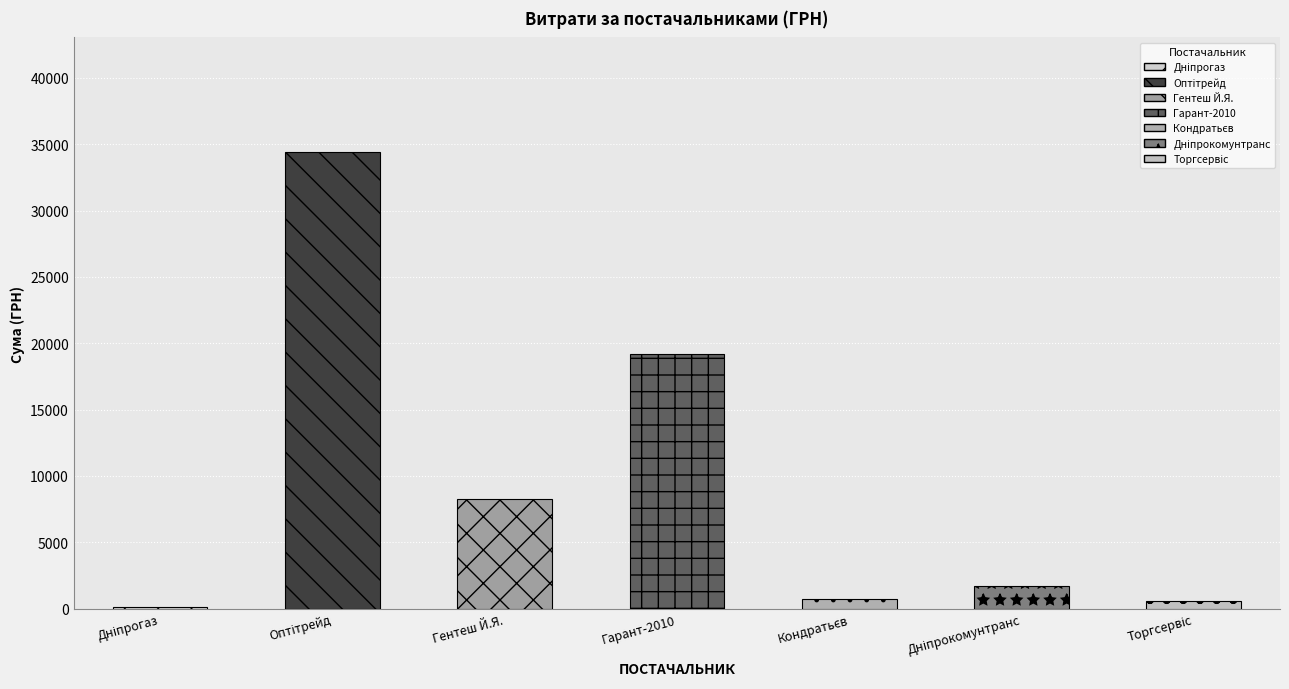

Between ТОВ КТП "Торгсервіс-Дніпро" and ТОВ "Гарант-2010", which is larger?

ТОВ "Гарант-2010"